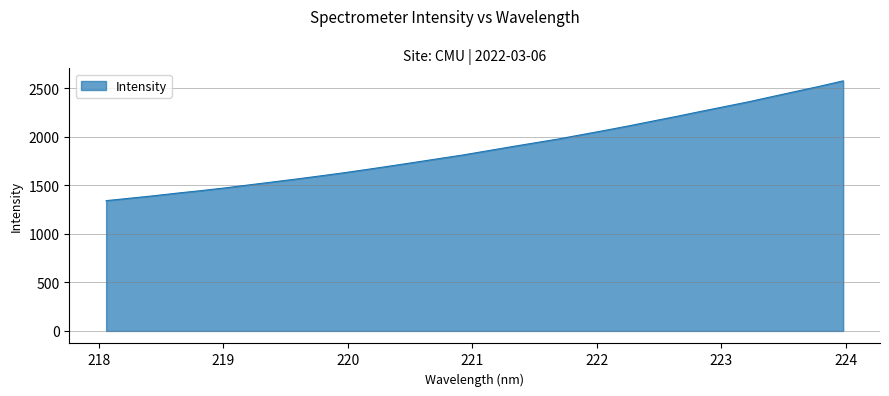

How many values exceed 1852?

16